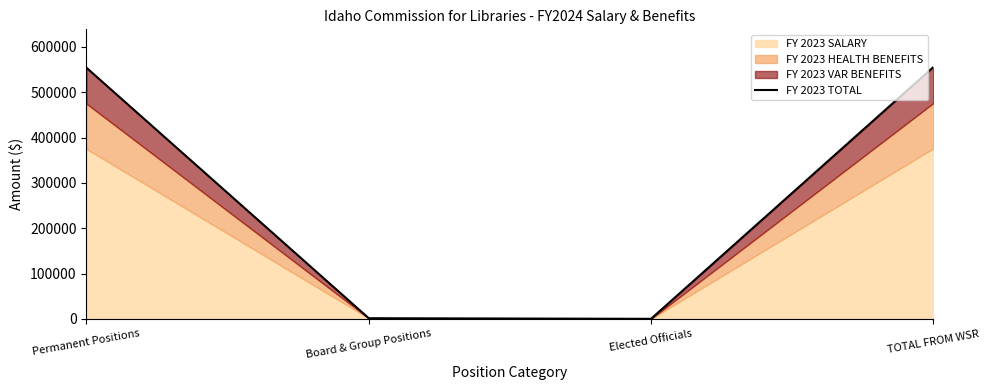

What is the label of the 1st point from the left?

Permanent Positions